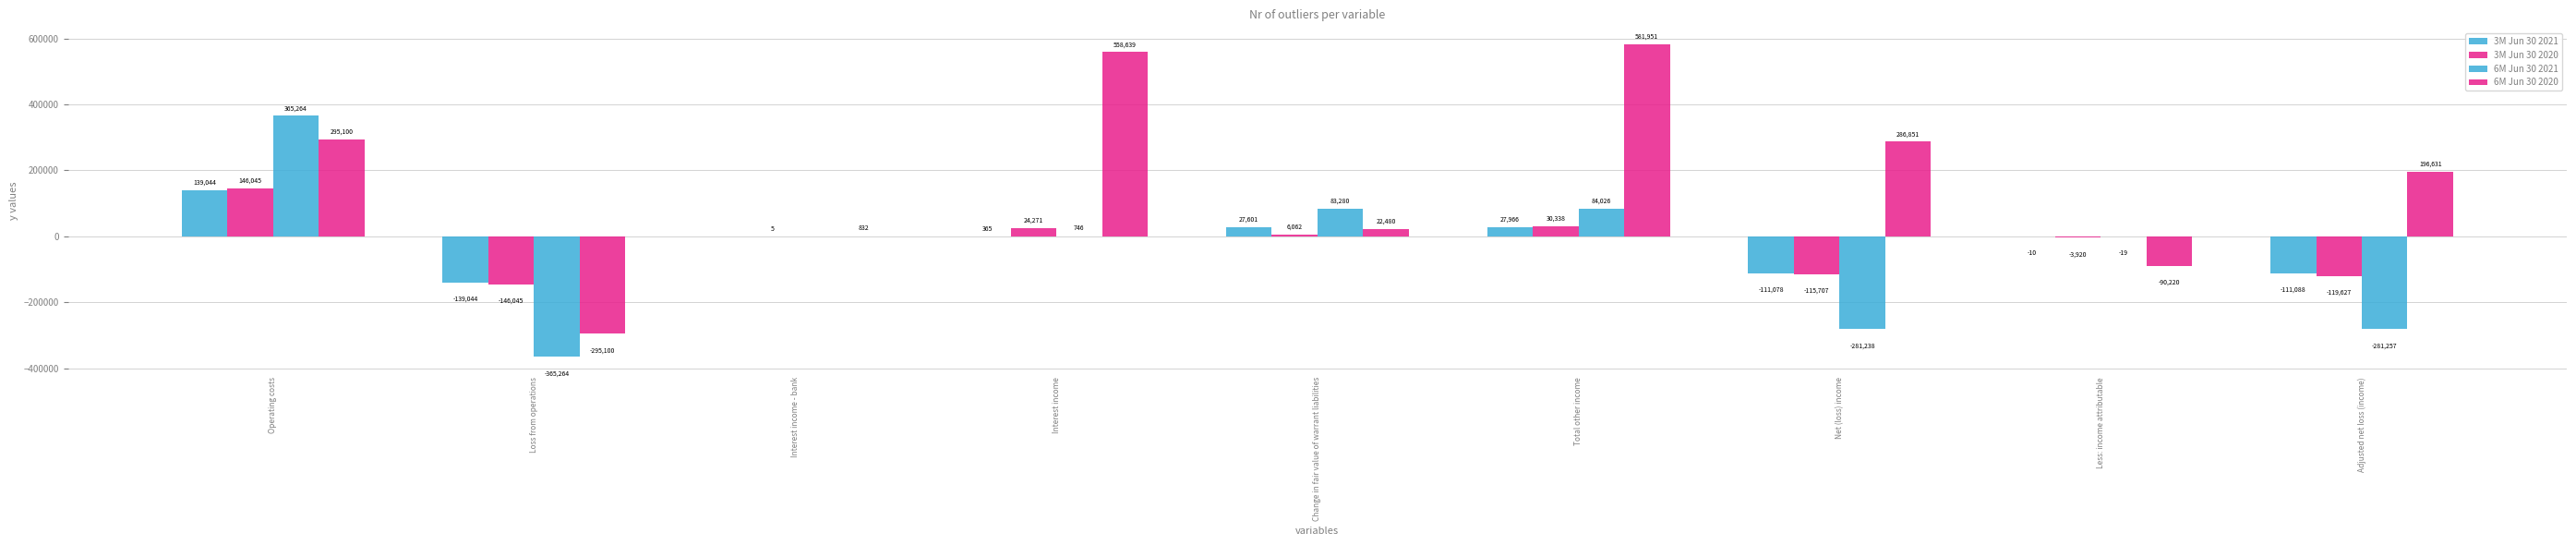

At which label does 6M Jun 30 2021 first exceed 0?

Operating costs